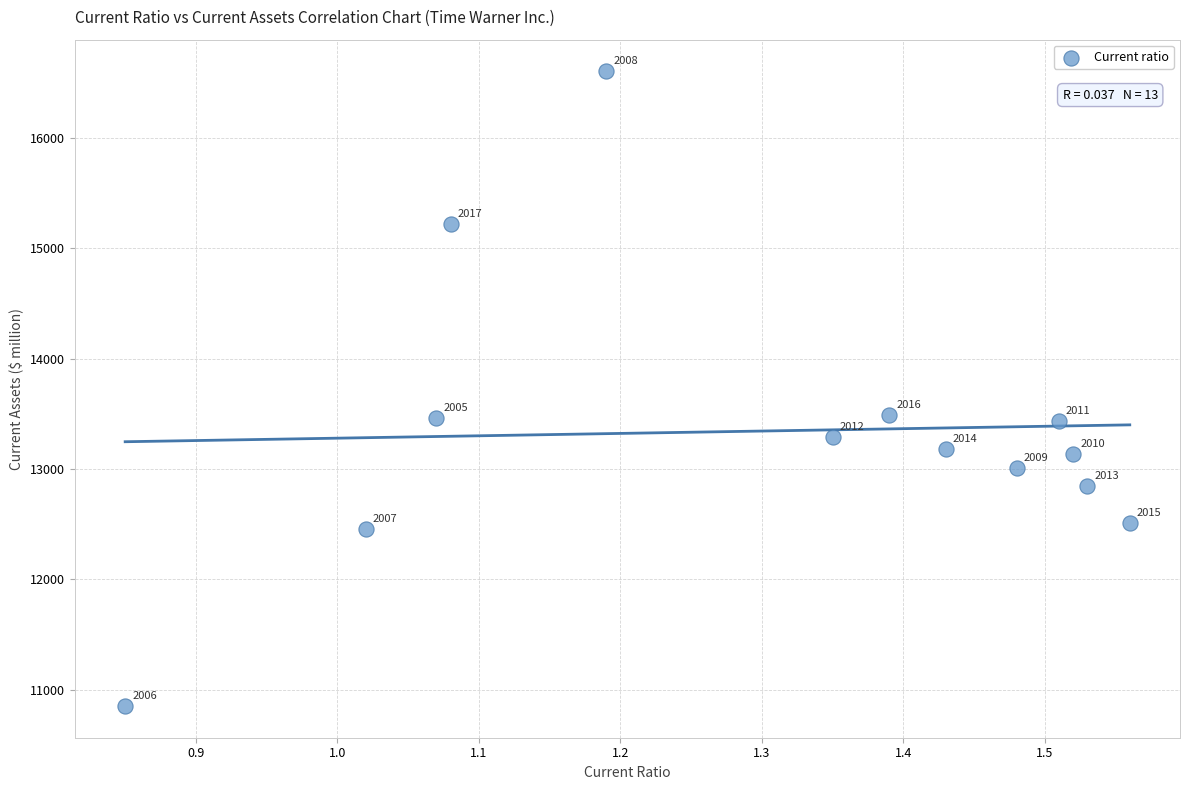

What Y value in the scatter plot is closest to 13726?

13485